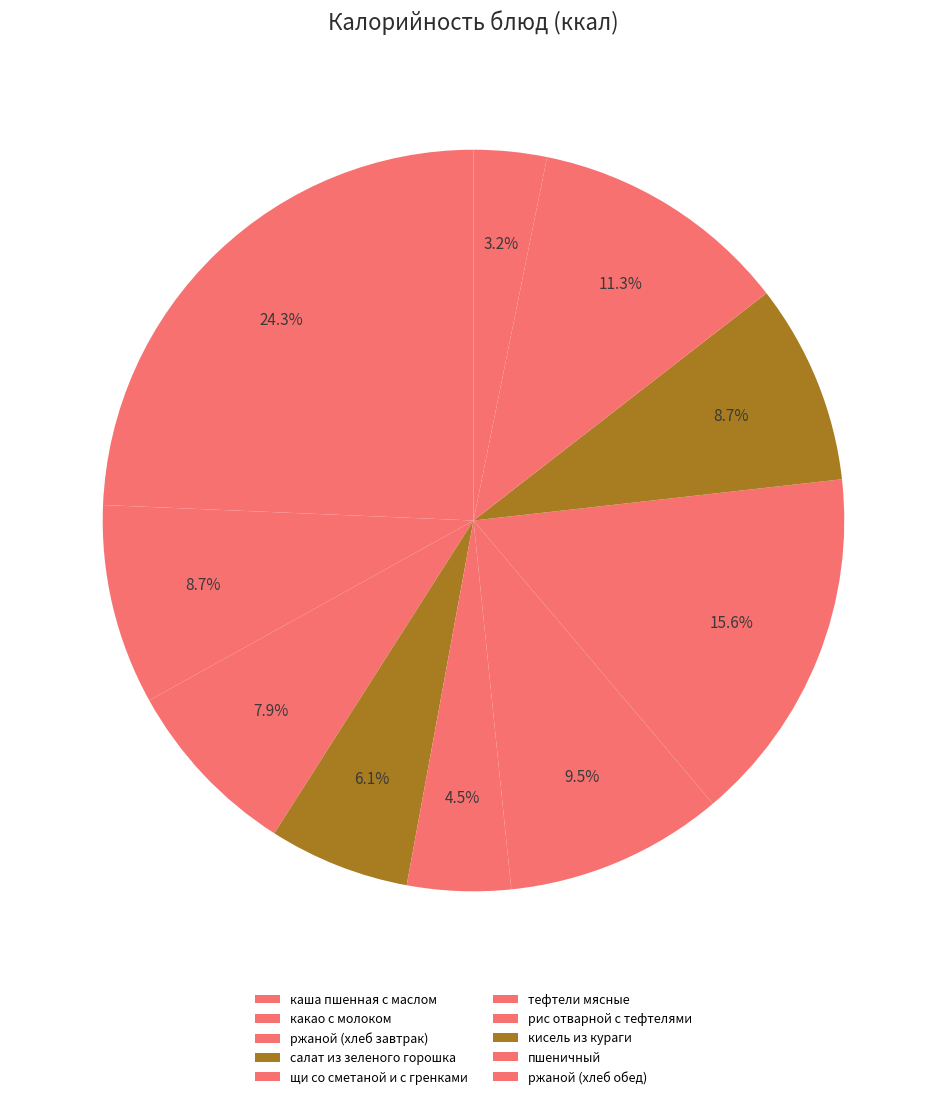

Combined, do щи со сметаной и с гренками and кисель из кураги account for over 50%?

No